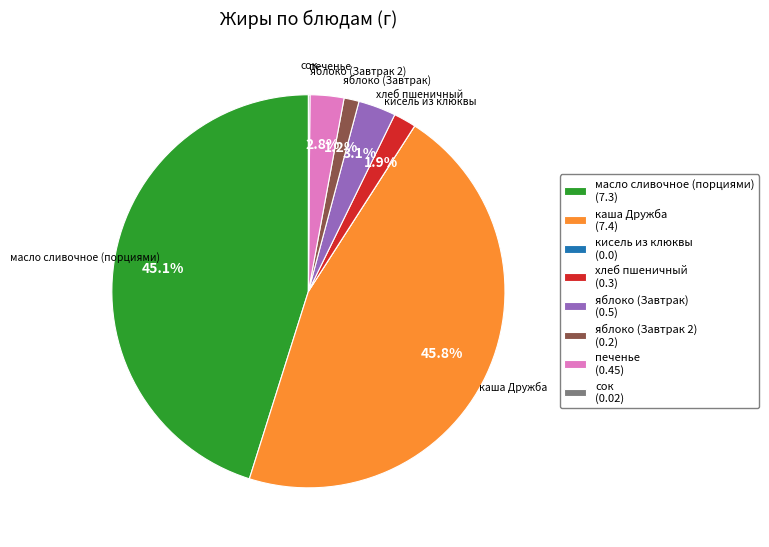

How much of the chart is everything except яблоко (Завтрак) (0.5)?

96.9%